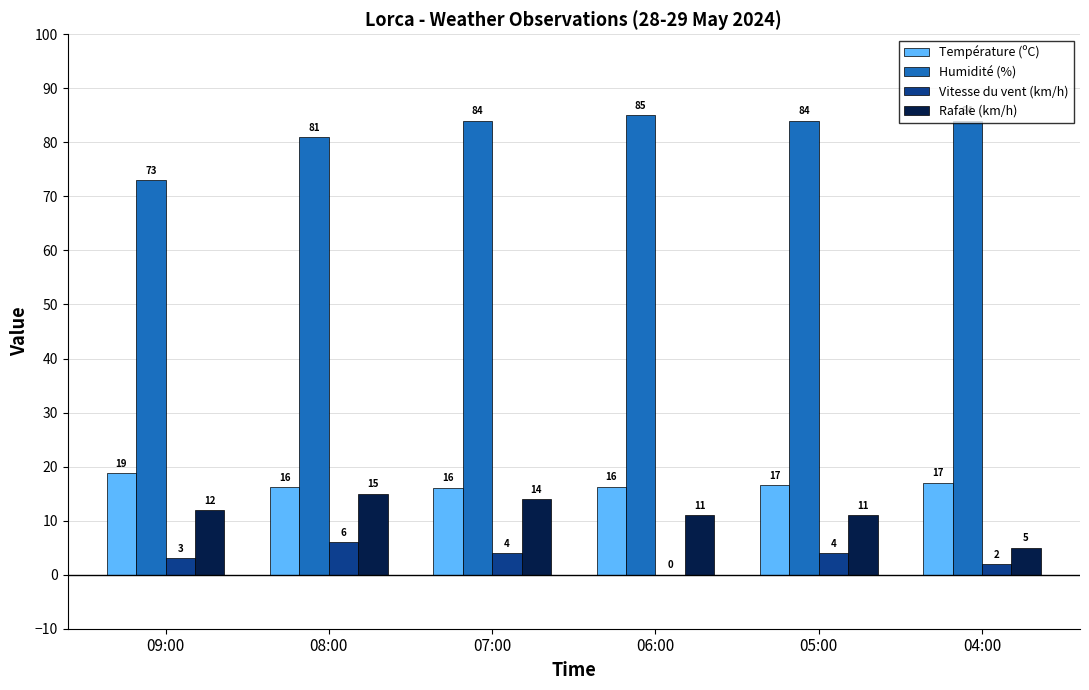

What is the sum of all Vitesse du vent (km/h) values?

19.0